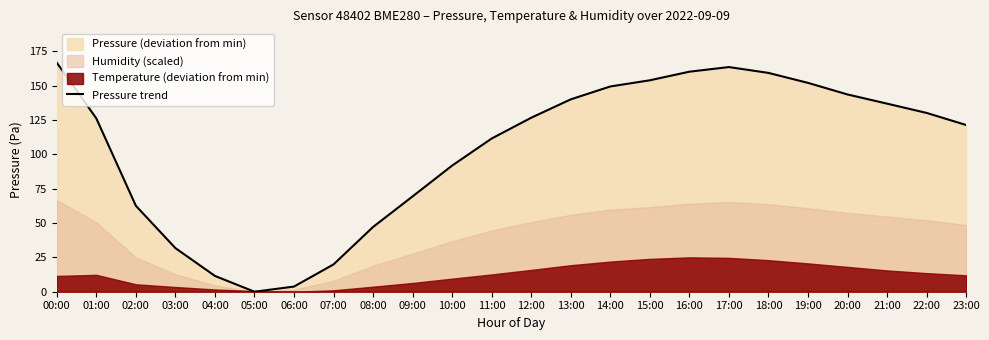

List the labels in order of value, smallest first.

05:00, 06:00, 04:00, 07:00, 03:00, 08:00, 02:00, 09:00, 10:00, 11:00, 23:00, 01:00, 12:00, 22:00, 21:00, 13:00, 20:00, 14:00, 19:00, 15:00, 18:00, 16:00, 17:00, 00:00